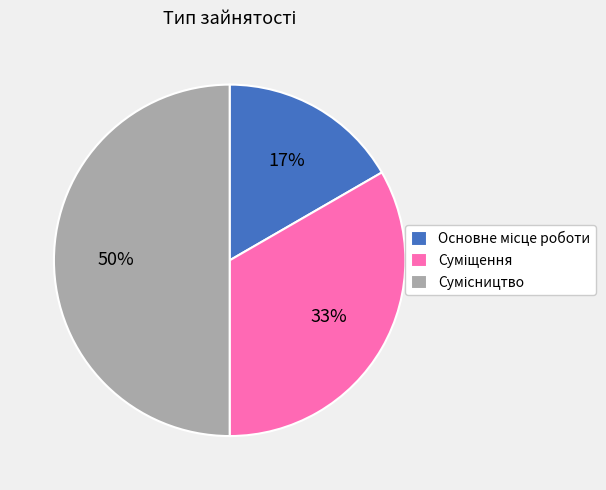

To the nearest percent, what is the average slice percentage?

33%